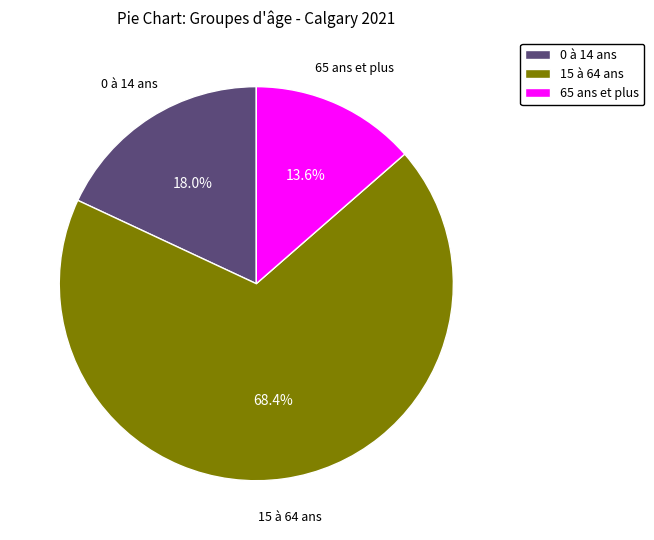

How many segments does this pie chart have?

3